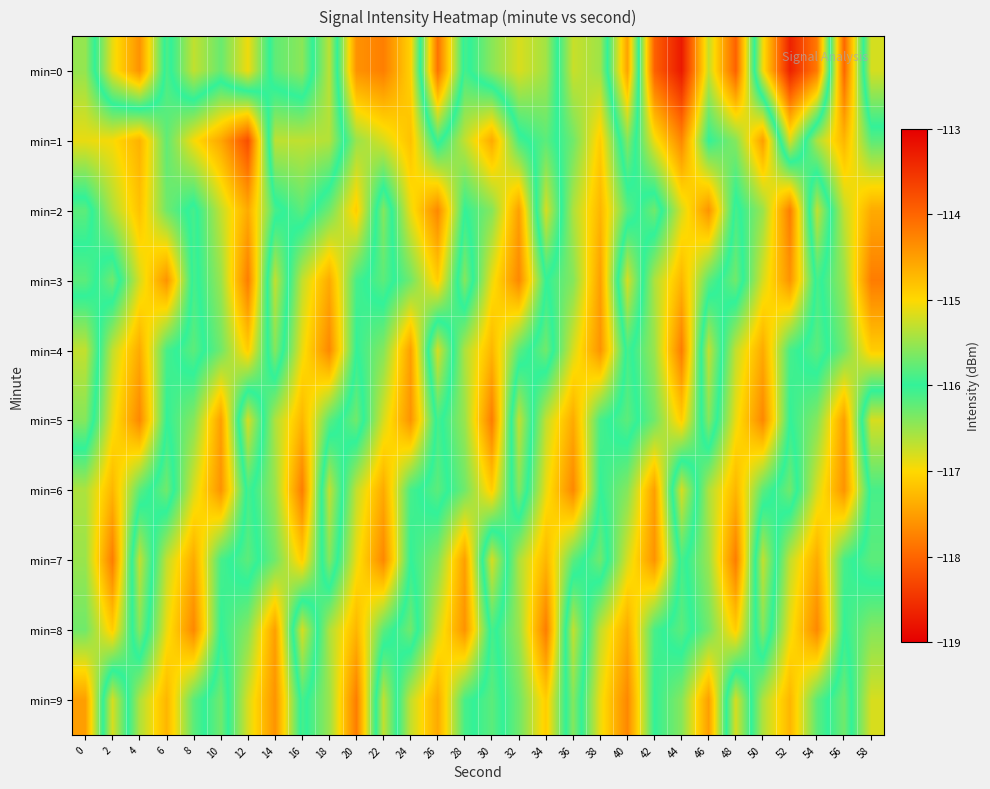

Reading right to left, list all the values displayed in this chart.

min=0: 58=-116.8	56=-114.0	54=-117.8	52=-118.7	50=-116.9	48=-114.0	46=-115.3	44=-113.3	42=-114.0	40=-117.5	38=-115.5	36=-115.3	34=-116.5	32=-116.8	30=-116.4	28=-115.9	26=-117.9	24=-114.9	22=-114.2	20=-114.4	18=-116.7	16=-115.6	14=-115.8	12=-116.9	10=-116.3	8=-116.7	6=-115.9	4=-117.6	2=-116.9	0=-115.5
min=1: 58=-115.8	56=-114.7	54=-115.4	52=-116.8	50=-114.5	48=-115.6	46=-116.0	44=-114.3	42=-115.1	40=-116.4	38=-114.9	36=-115.7	34=-116.2	32=-115.9	30=-114.6	28=-115.3	26=-116.1	24=-114.8	22=-115.2	20=-115.5	18=-116.6	16=-116.7	14=-116.7	12=-113.8	10=-114.6	8=-115.0	6=-115.8	4=-114.7	2=-115.0	0=-115.1
min=2: 58=-114.6	56=-115.3	54=-116.7	52=-114.2	50=-115.5	48=-116.1	46=-114.4	44=-115.2	42=-116.3	40=-115.8	38=-114.7	36=-115.4	34=-116.8	32=-114.5	30=-115.6	28=-116.0	26=-114.3	24=-115.1	22=-116.4	20=-114.9	18=-115.7	16=-116.2	14=-115.9	12=-114.6	10=-115.3	8=-116.1	6=-115.7	4=-114.8	2=-115.4	0=-116.2
min=3: 58=-114.2	56=-115.5	54=-116.1	52=-114.4	50=-115.2	48=-116.3	46=-115.8	44=-114.7	42=-115.4	40=-116.8	38=-114.5	36=-115.6	34=-116.0	32=-114.3	30=-115.1	28=-116.4	26=-114.9	24=-115.7	22=-116.2	20=-115.9	18=-114.6	16=-115.3	14=-116.7	12=-114.2	10=-115.5	8=-116.1	6=-114.4	4=-115.2	2=-116.3	0=-115.8
min=4: 58=-114.9	56=-115.7	54=-116.2	52=-115.9	50=-114.6	48=-115.3	46=-116.7	44=-114.2	42=-115.5	40=-116.1	38=-114.4	36=-115.2	34=-116.3	32=-115.8	30=-114.7	28=-115.4	26=-116.8	24=-114.5	22=-115.6	20=-116.0	18=-114.3	16=-115.1	14=-116.4	12=-114.9	10=-115.7	8=-116.2	6=-115.9	4=-114.6	2=-115.3	0=-116.7
min=5: 58=-116.8	56=-114.5	54=-115.6	52=-116.0	50=-114.3	48=-115.1	46=-116.4	44=-114.9	42=-115.7	40=-116.2	38=-115.9	36=-114.6	34=-115.3	32=-116.7	30=-114.2	28=-115.5	26=-116.1	24=-114.4	22=-115.2	20=-116.3	18=-115.8	16=-114.7	14=-115.4	12=-116.8	10=-114.5	8=-115.6	6=-116.0	4=-114.3	2=-115.1	0=-116.4
min=6: 58=-116.1	56=-114.4	54=-115.2	52=-116.3	50=-115.8	48=-114.7	46=-115.4	44=-116.8	42=-114.5	40=-115.6	38=-116.0	36=-114.3	34=-115.1	32=-116.4	30=-114.9	28=-115.7	26=-116.2	24=-115.9	22=-114.6	20=-115.3	18=-116.7	16=-114.2	14=-115.5	12=-116.1	10=-114.4	8=-115.2	6=-116.3	4=-115.8	2=-114.7	0=-115.4
min=7: 58=-116.2	56=-115.9	54=-114.6	52=-115.3	50=-116.7	48=-114.2	46=-115.5	44=-116.1	42=-114.4	40=-115.2	38=-116.3	36=-115.8	34=-114.7	32=-115.4	30=-116.8	28=-114.5	26=-115.6	24=-116.0	22=-114.3	20=-115.1	18=-116.4	16=-114.9	14=-115.7	12=-116.2	10=-115.9	8=-114.6	6=-115.3	4=-116.7	2=-114.2	0=-115.5
min=8: 58=-115.6	56=-116.0	54=-114.3	52=-115.1	50=-116.4	48=-114.9	46=-115.7	44=-116.2	42=-115.9	40=-114.6	38=-115.3	36=-116.7	34=-114.2	32=-115.5	30=-116.1	28=-114.4	26=-115.2	24=-116.3	22=-115.8	20=-114.7	18=-115.4	16=-116.8	14=-114.5	12=-115.6	10=-116.0	8=-114.3	6=-115.1	4=-116.4	2=-114.9	0=-115.7
min=9: 58=-115.2	56=-116.3	54=-115.8	52=-114.7	50=-115.4	48=-116.8	46=-114.5	44=-115.6	42=-116.0	40=-114.3	38=-115.1	36=-116.4	34=-114.9	32=-115.7	30=-116.2	28=-115.9	26=-114.6	24=-115.3	22=-116.7	20=-114.2	18=-115.5	16=-116.1	14=-114.4	12=-115.2	10=-116.3	8=-115.8	6=-114.7	4=-115.4	2=-116.8	0=-114.5